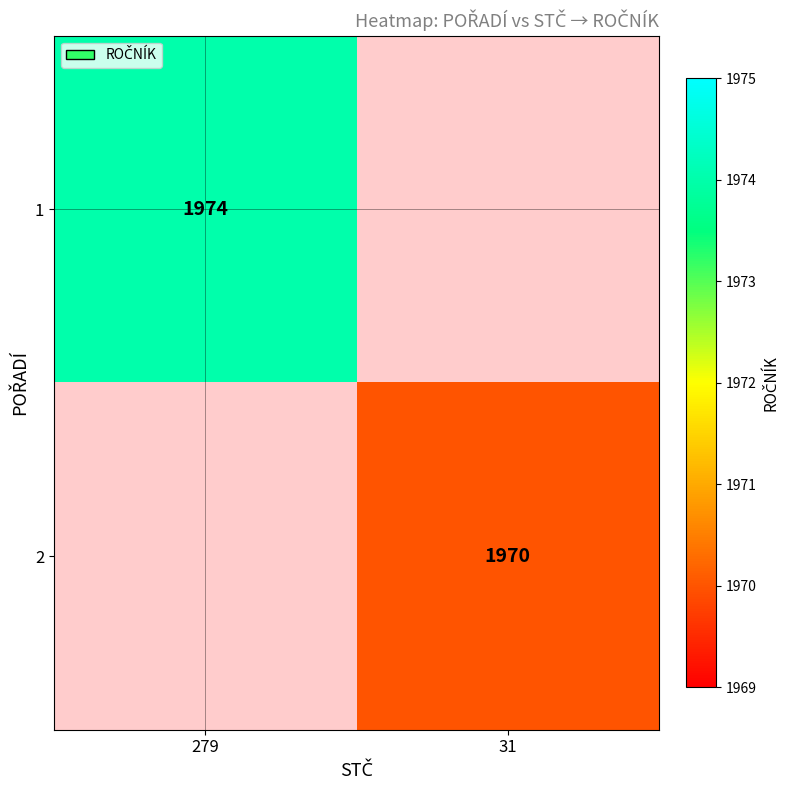

True or false: 2 has a value of 1970 at 31.

True